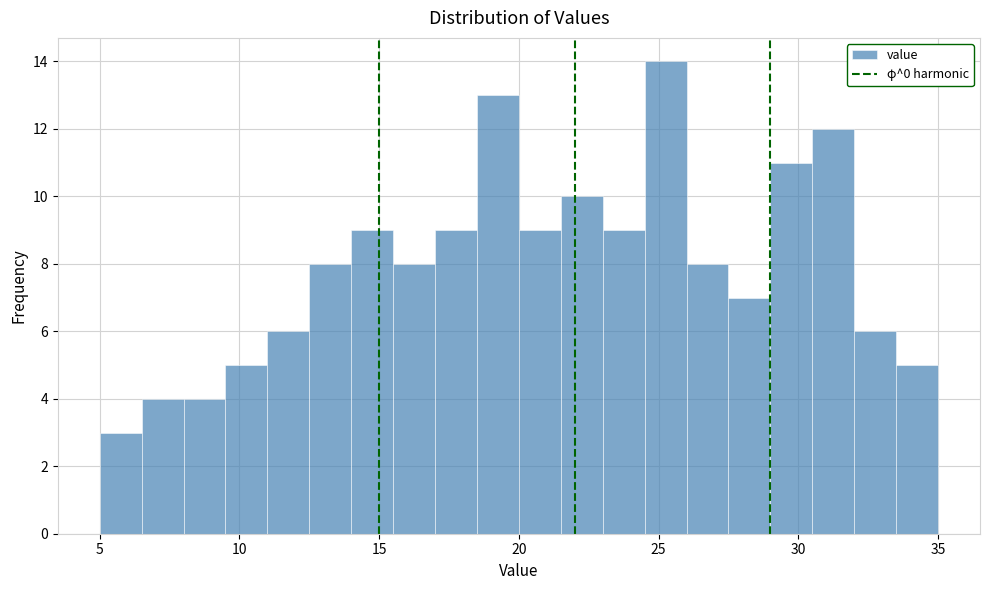

Read against the x-axis, roughly where is the centre of the tallest bar?

25.5